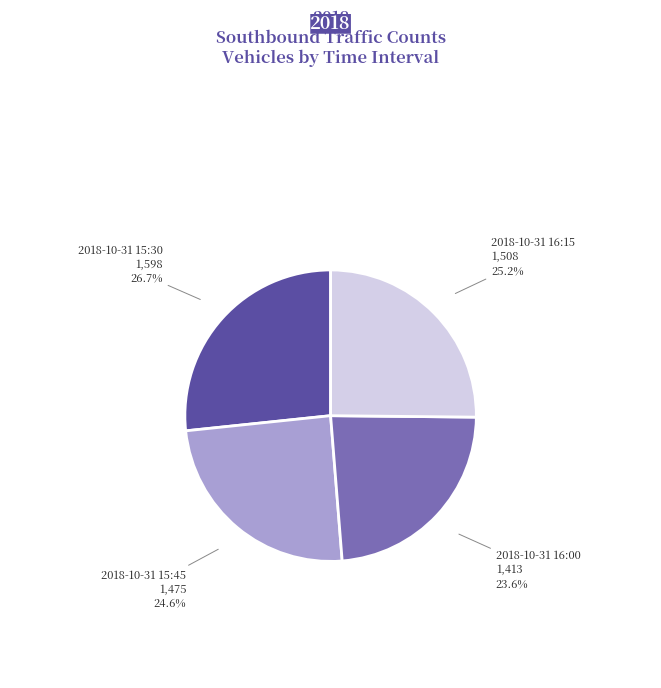

Is there a majority slice in this chart?

No